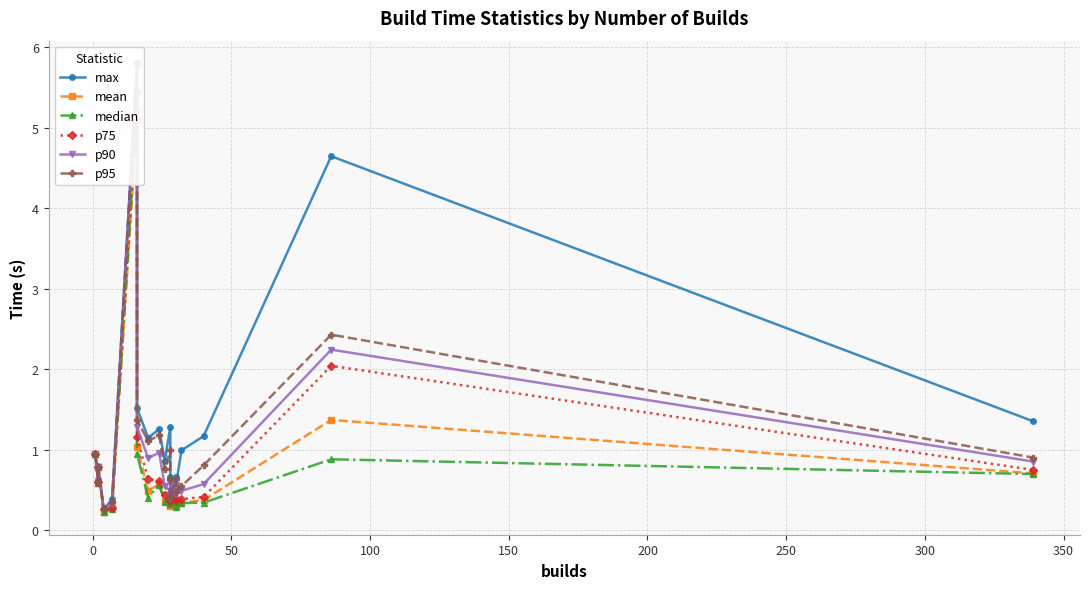

True or false: median and p95 intersect in this chart.

False